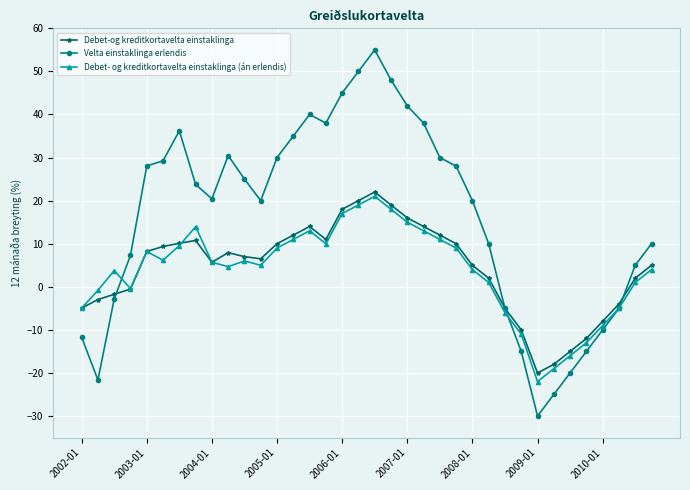

Which series has the largest range (max minus min)?

Velta einstaklinga erlendis